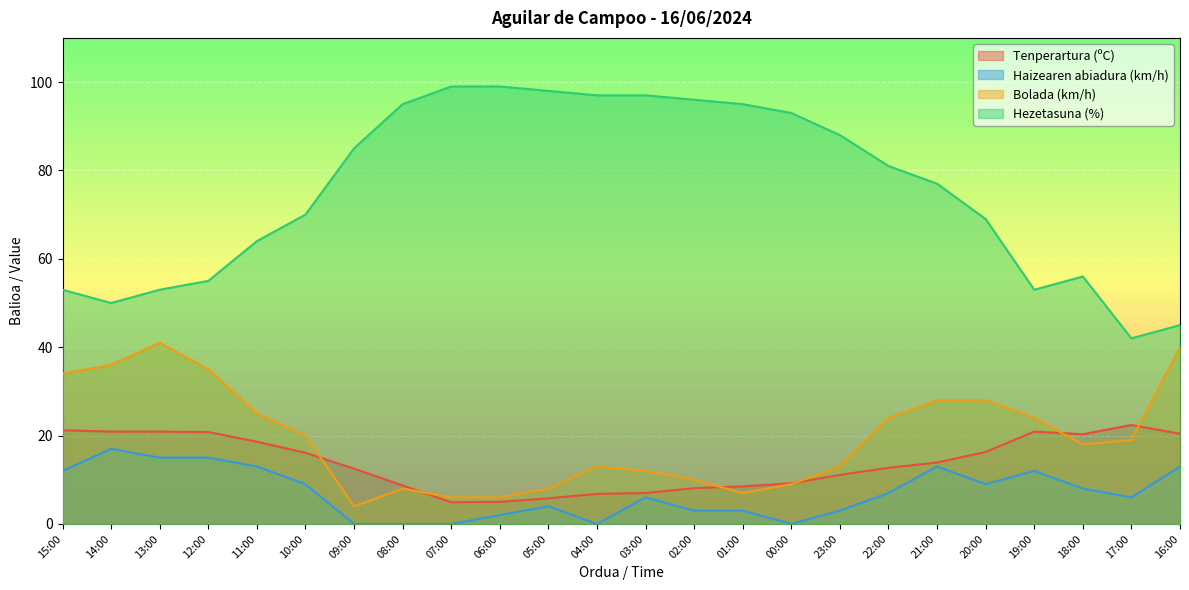

At which category is the sum across all series the highest?

21:00